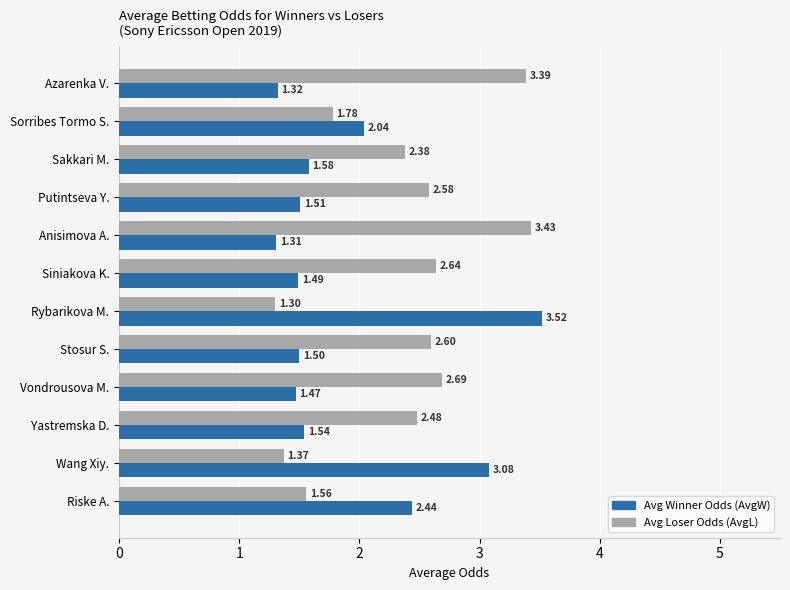

At which category is the sum across all series the highest?

Rybarikova M.